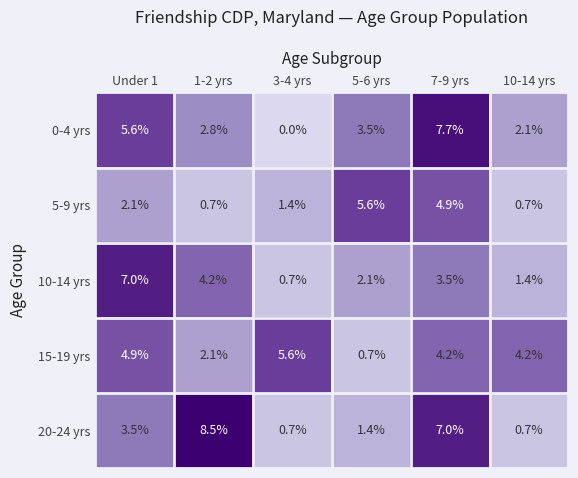

What is the difference between the highest and lowest values at 7-9 yrs?

4.2